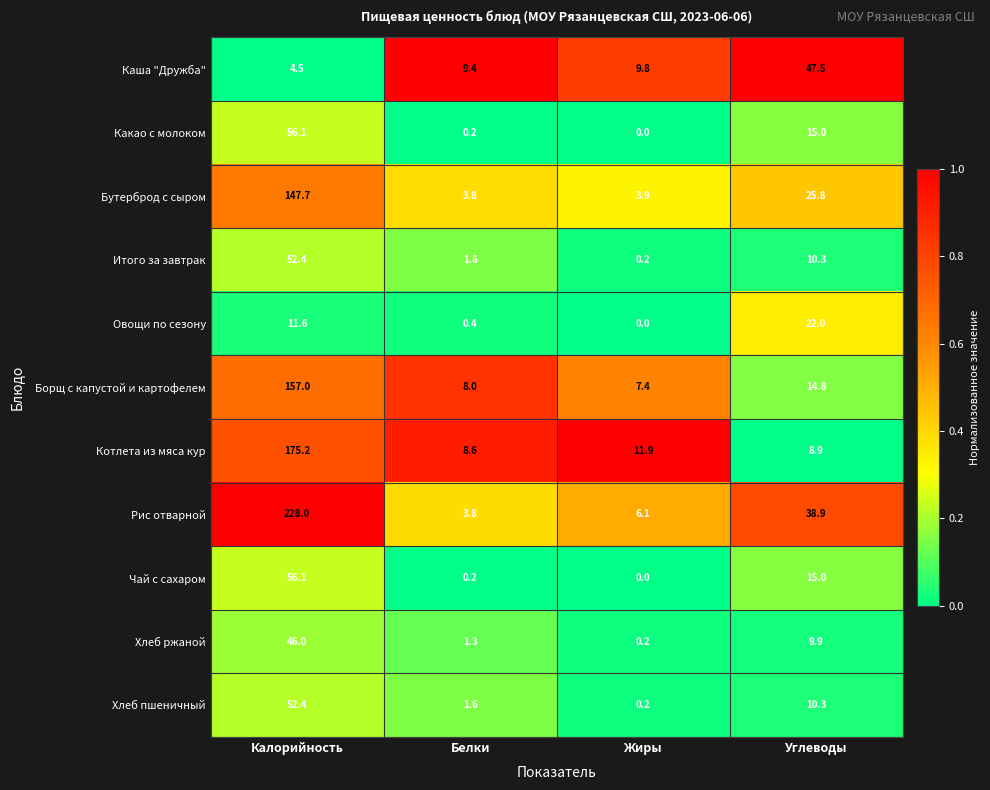

Which series has the largest total across all categories?

Рис отварной